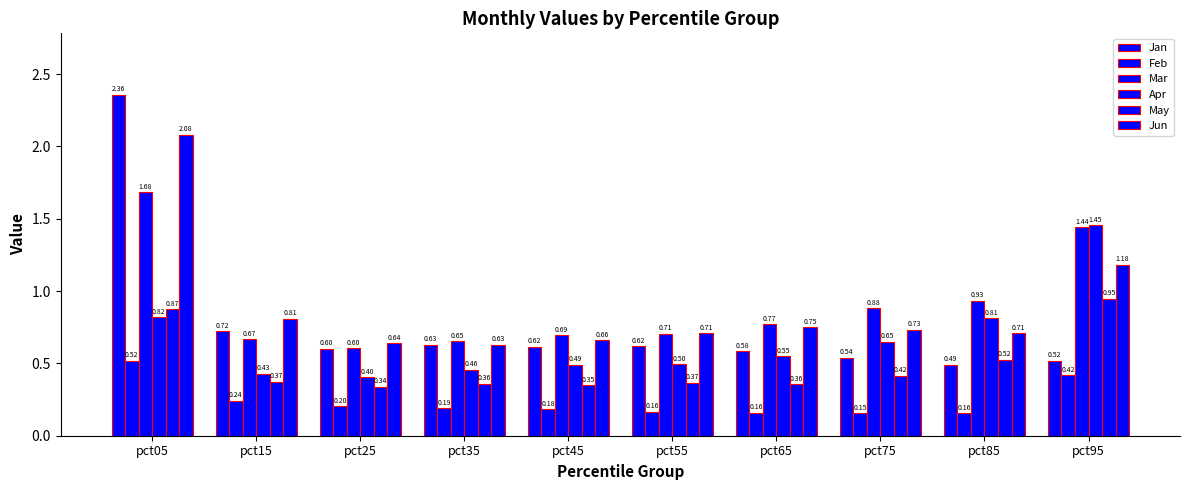

The Jan series shows 0.6 at pct45. True or false?

True